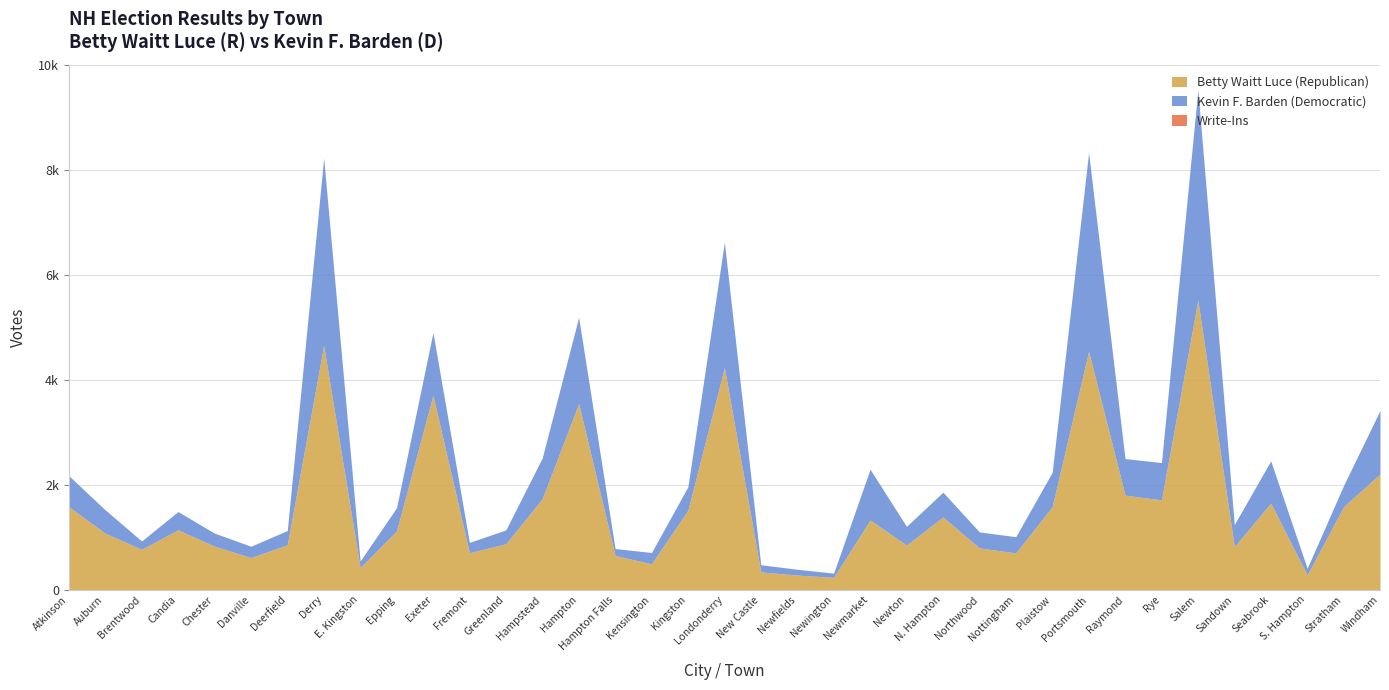

List the labels in order of Betty Waitt Luce (Republican) value, largest first.

Salem, Derry, Portsmouth, Londonderry, Exeter, Hampton, Windham, Raymond, Hampstead, Rye, Seabrook, Plaistow, Stratham, Atkinson, Kingston, N. Hampton, Newmarket, Candia, Epping, Auburn, Greenland, Deerfield, Newton, Chester, Sandown, Northwood, Brentwood, Fremont, Nottingham, Hampton Falls, Danville, Kensington, E. Kingston, New Castle, S. Hampton, Newfields, Newington